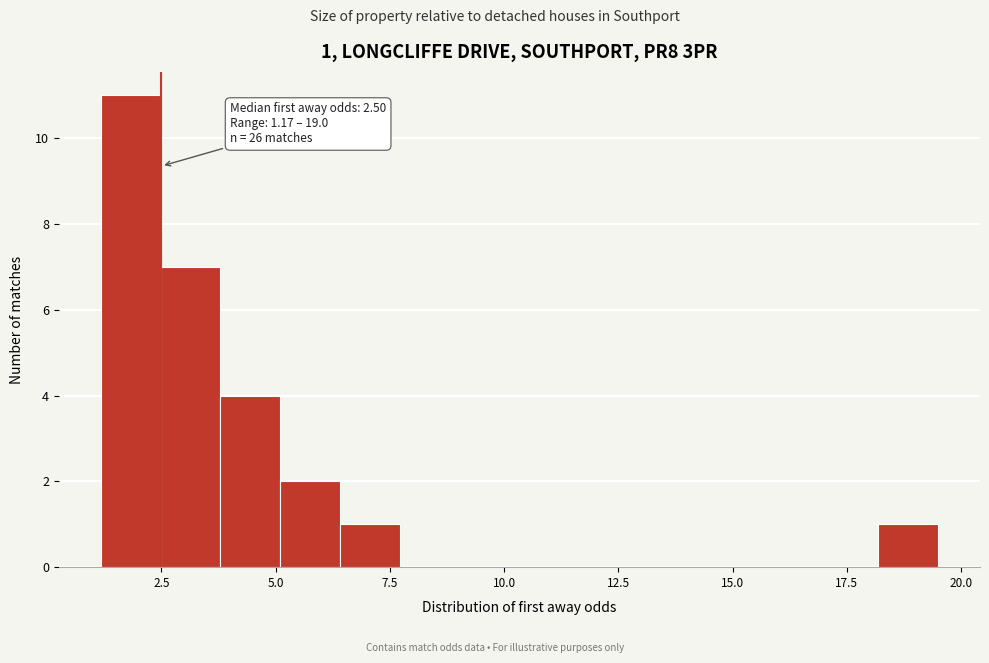

Read against the x-axis, roughly where is the centre of the tallest bar?

2.0